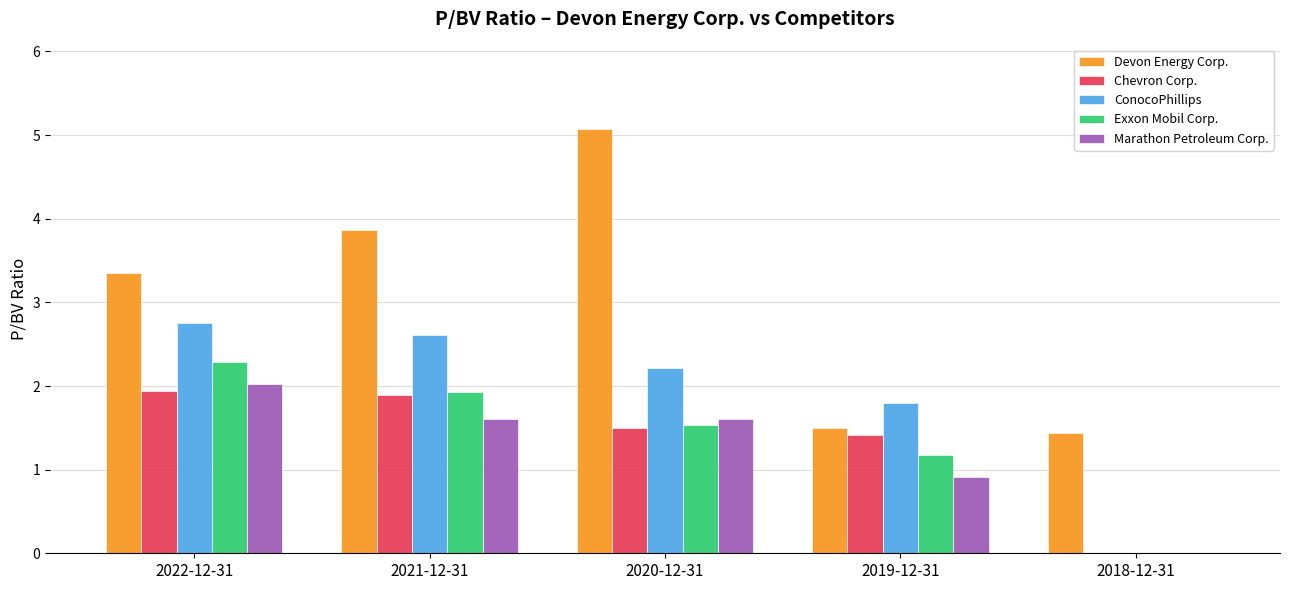

How many categories are shown in the chart?

5